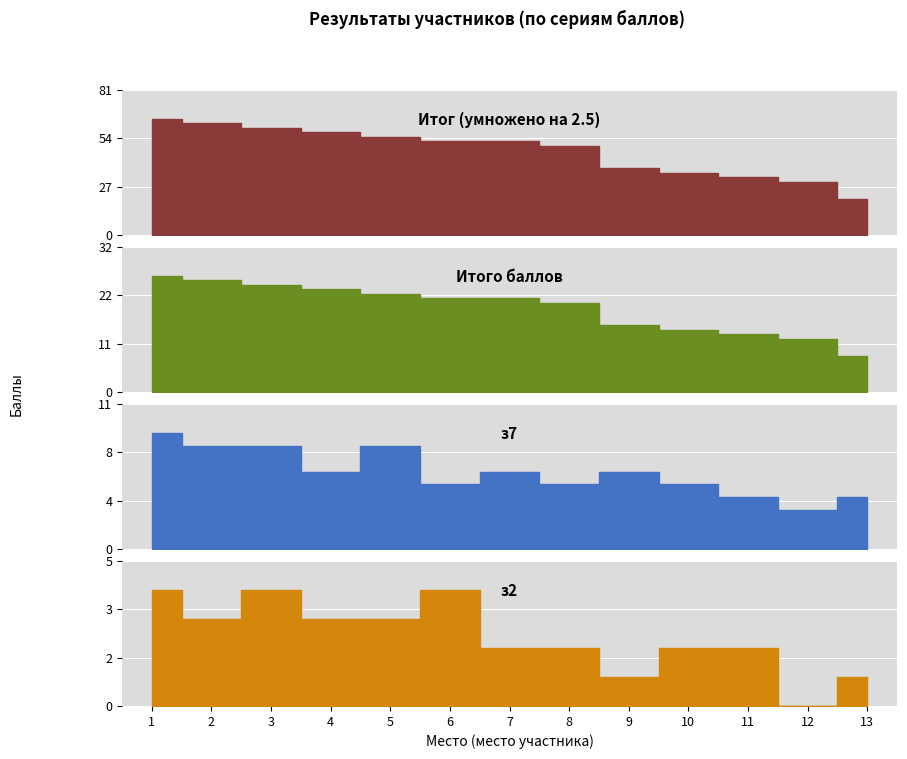

What is the lowest value of the з7 series?

3.0